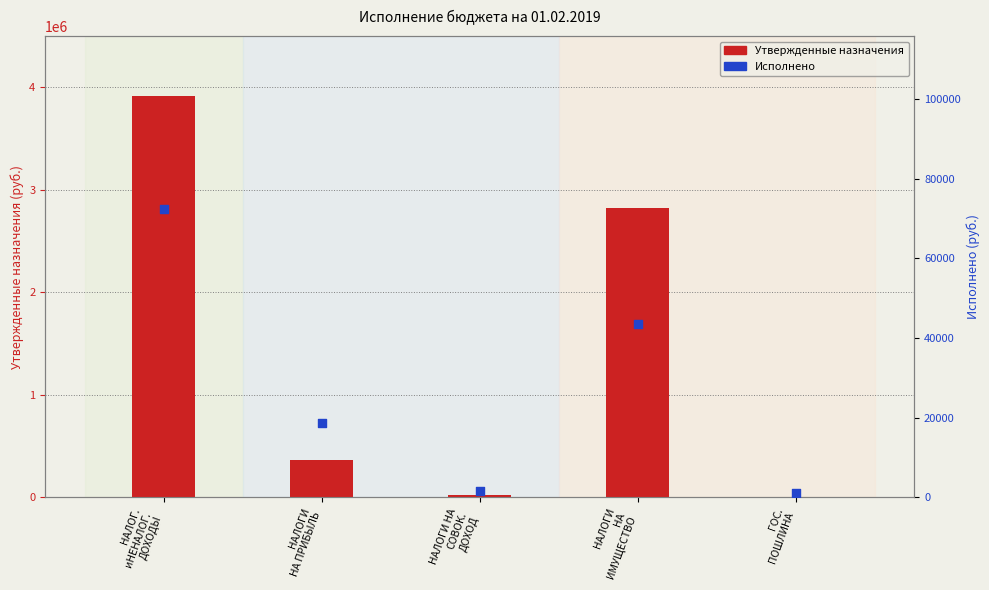

Is the value of Исполнено at НАЛОГИ
НА
ИМУЩЕСТВО greater than the value of Утвержденные назначения at НАЛОГ.
иНЕНАЛОГ.
ДОХОДЫ?

No